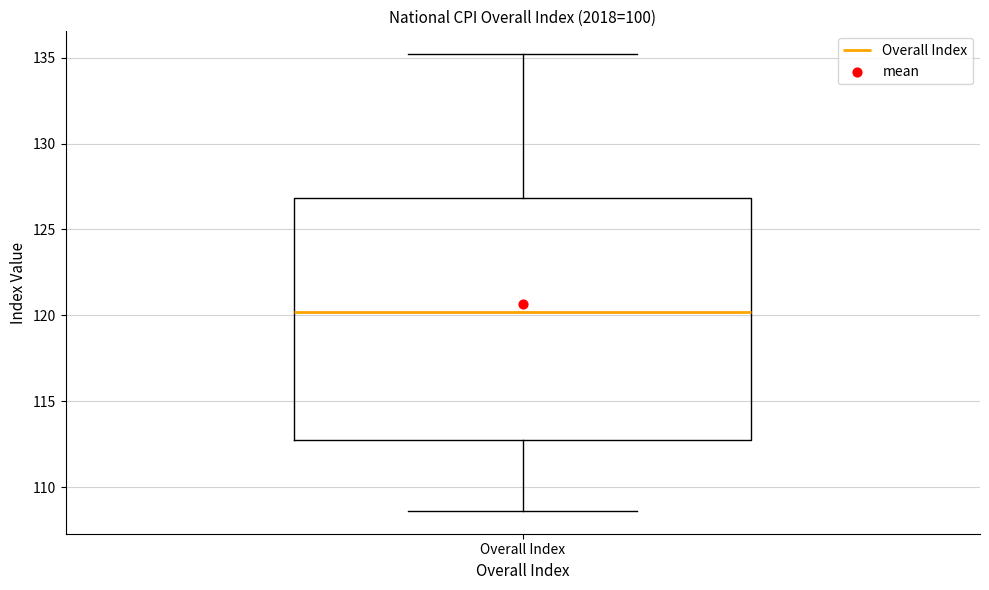

Transcribe this box plot: give where the median line is, the range the box spans, and where the two whiskers end, as read against the y-axis. The values are not printed on the chart, so give them approximately, as read against the axis.

median 120.0, box 113.0 to 127.0, whiskers 108.5 to 135.0